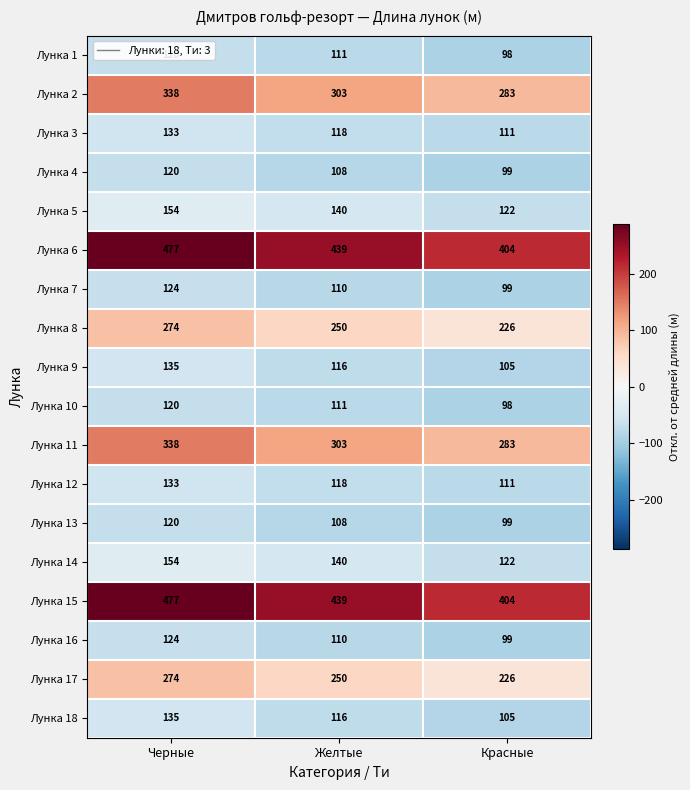

What is the difference between the maximum and second lowest values in the Лунка 7 series?

14